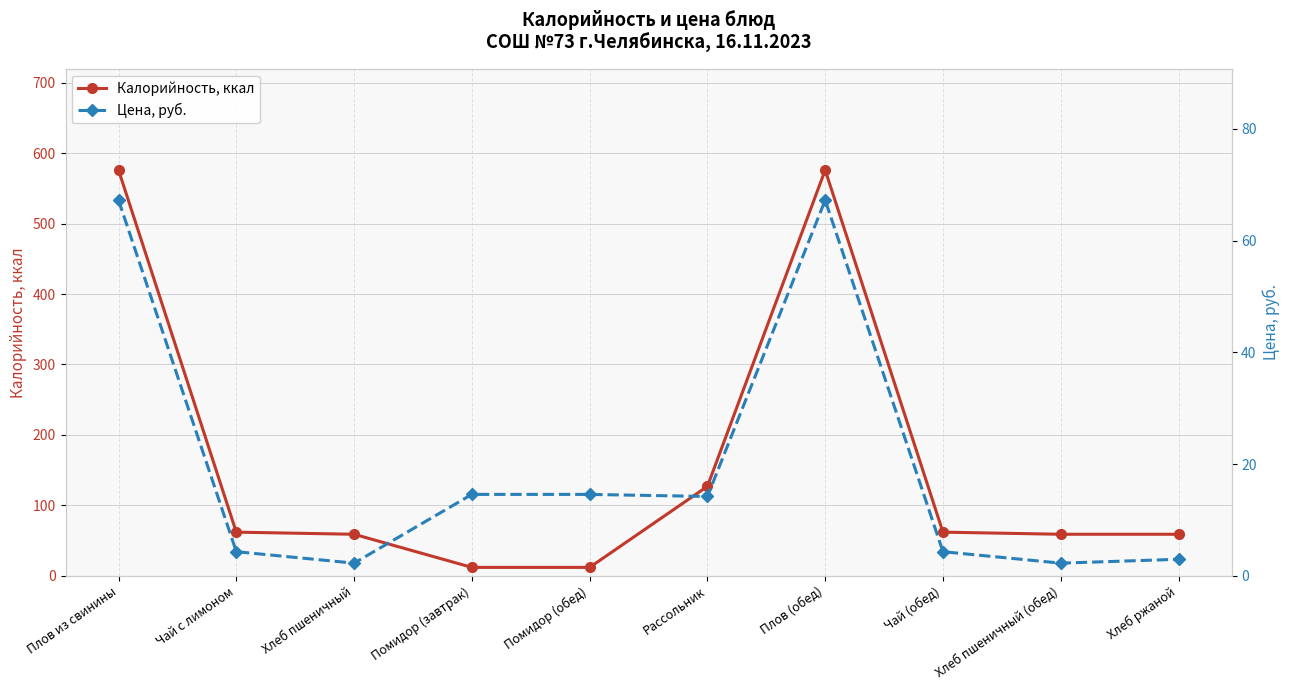

Where do Цена, руб. and Калорийность, ккал first cross each other?

Хлеб пшеничный and Помидор (завтрак)